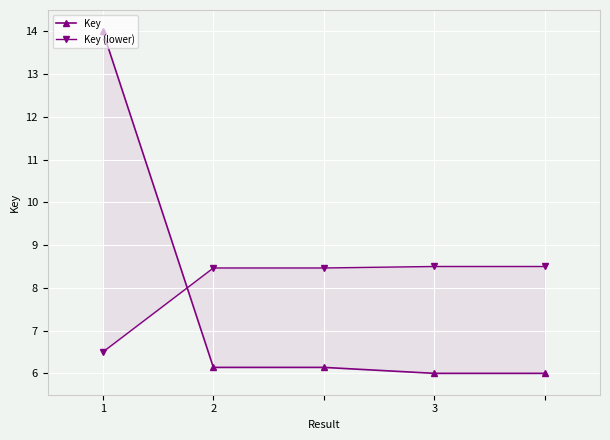

The value of Key (lower) at 1 is 9.2. True or false?

False